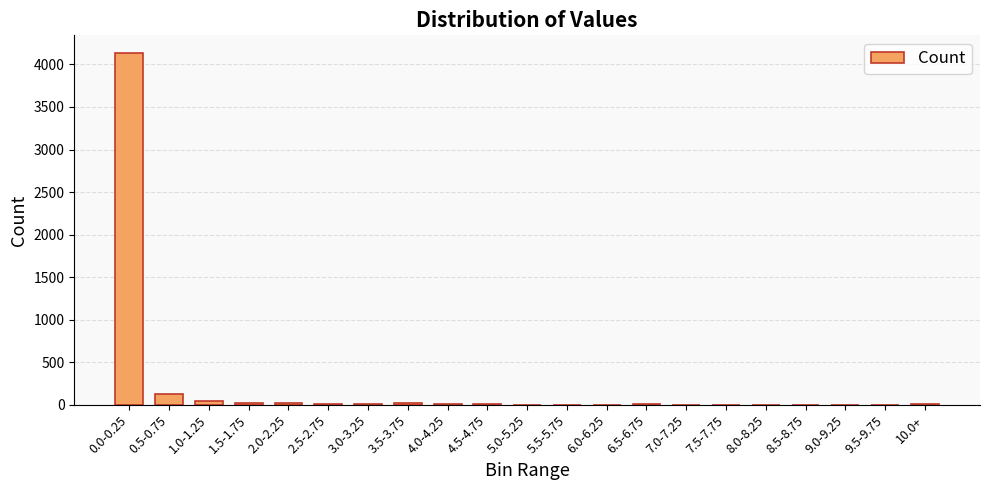

What is the sum of all values?

4458